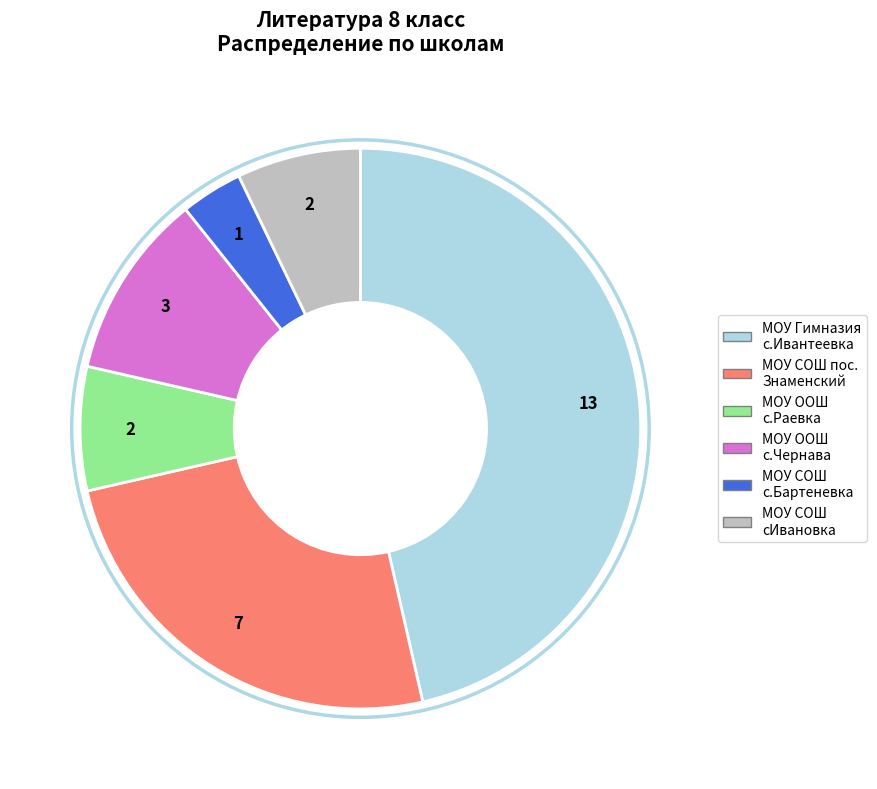

Which category has the smallest portion of the pie?

МОУ СОШ с.Бартеневка